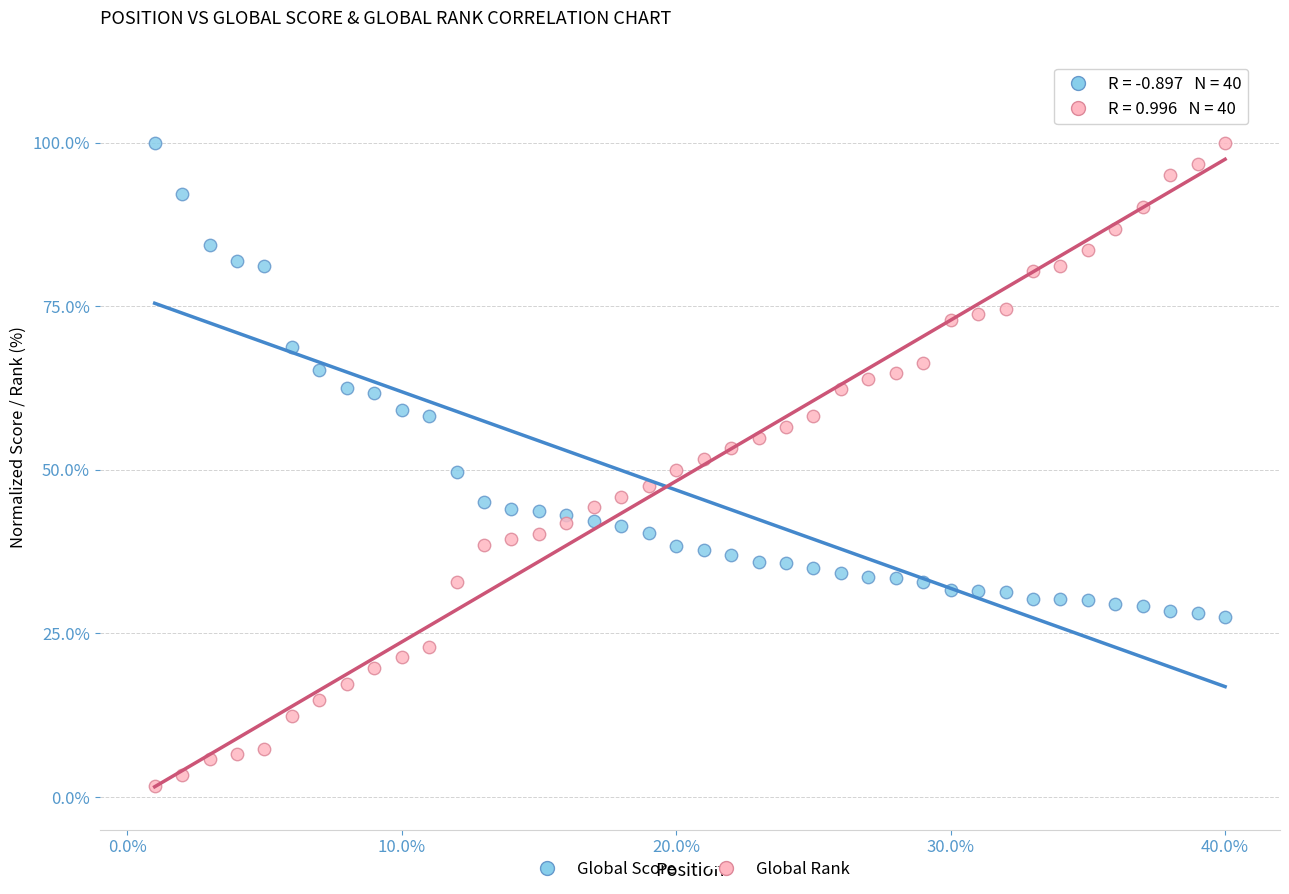

Which series has the largest Y range (max minus min)?

Global Rank